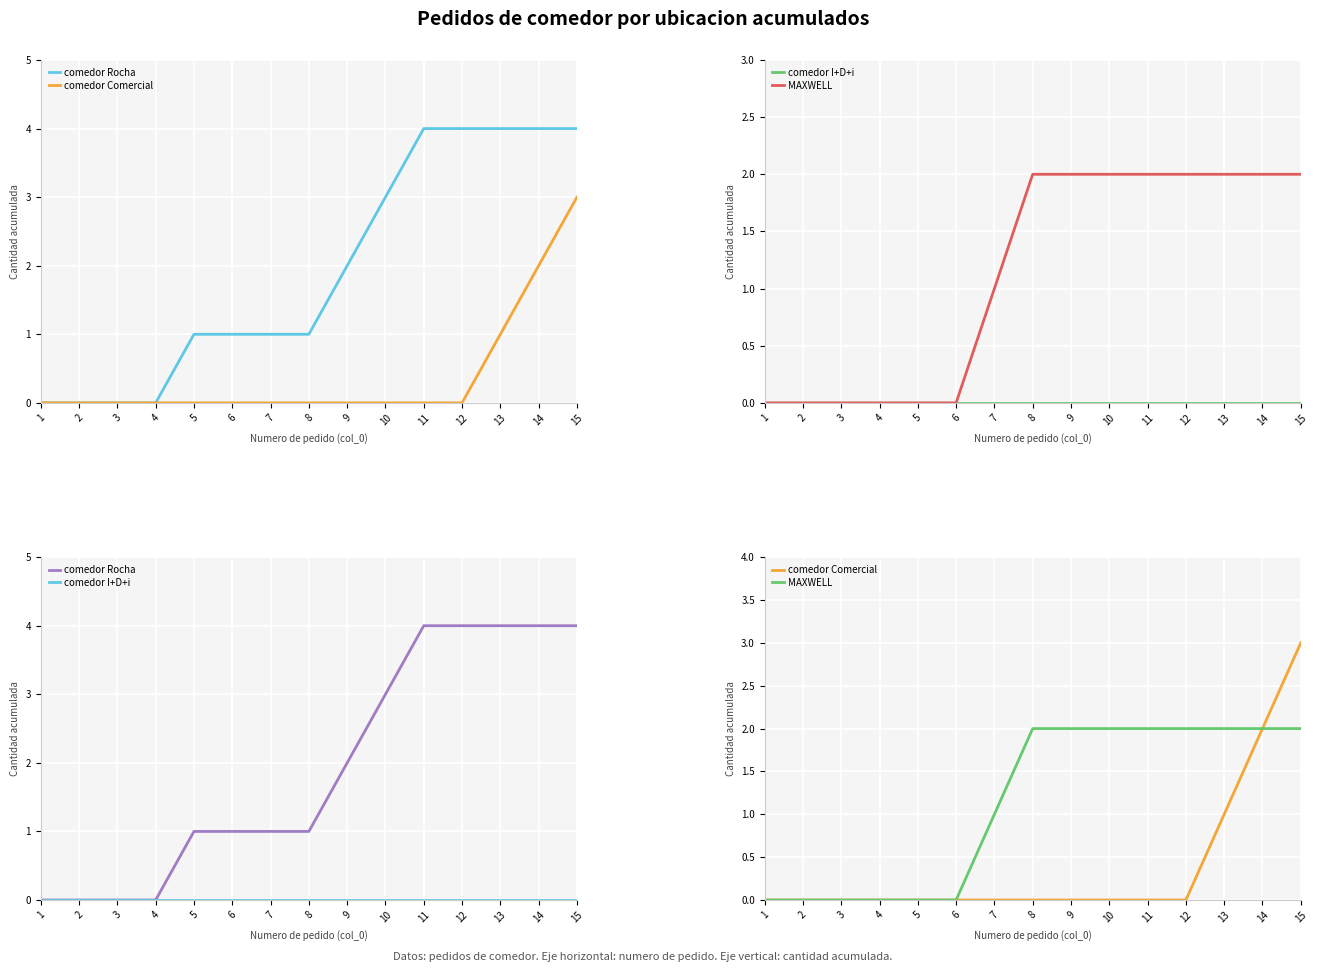

Which label corresponds to the largest value in the chart?

11